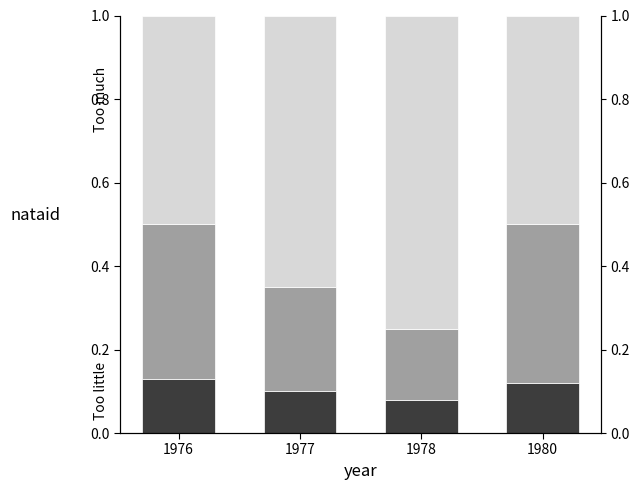

At which label is Too little closest to 0?

1978